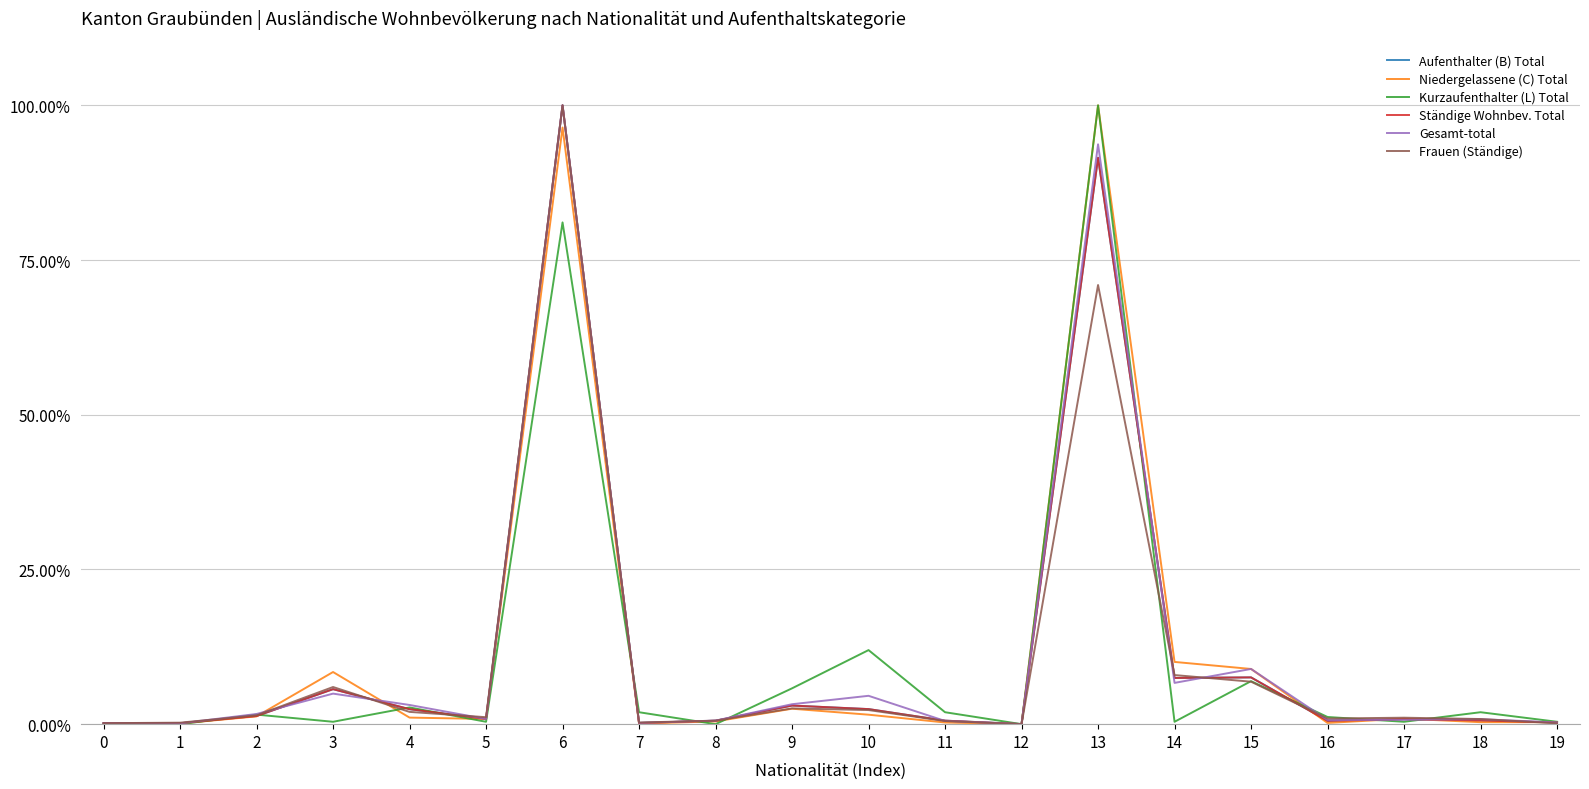

Does the chart have visible grid lines?

Yes